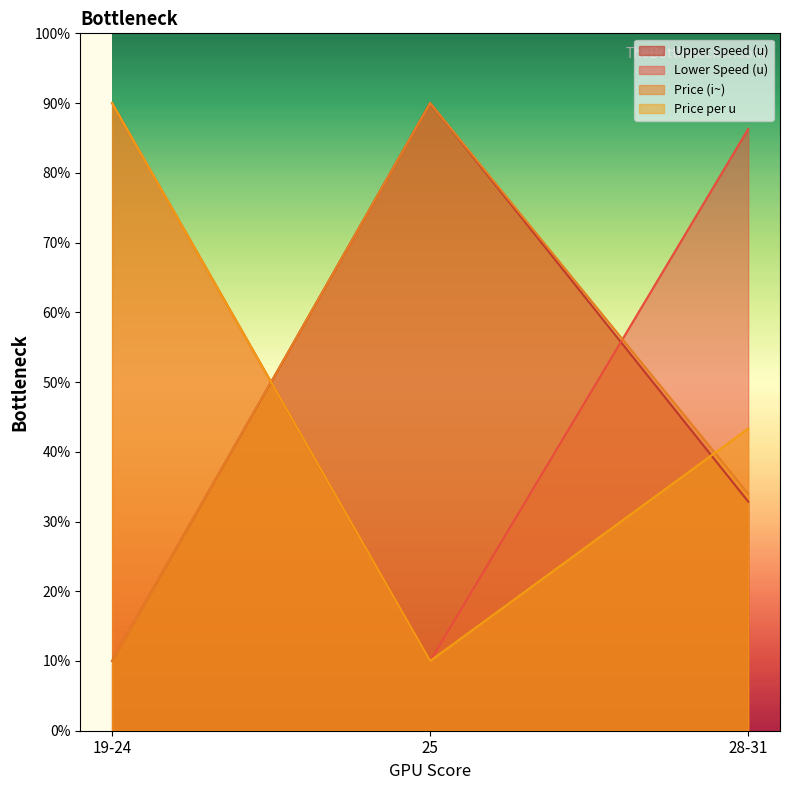

True or false: Lower Speed (u) has a value of 24.5 at 28-31.

False